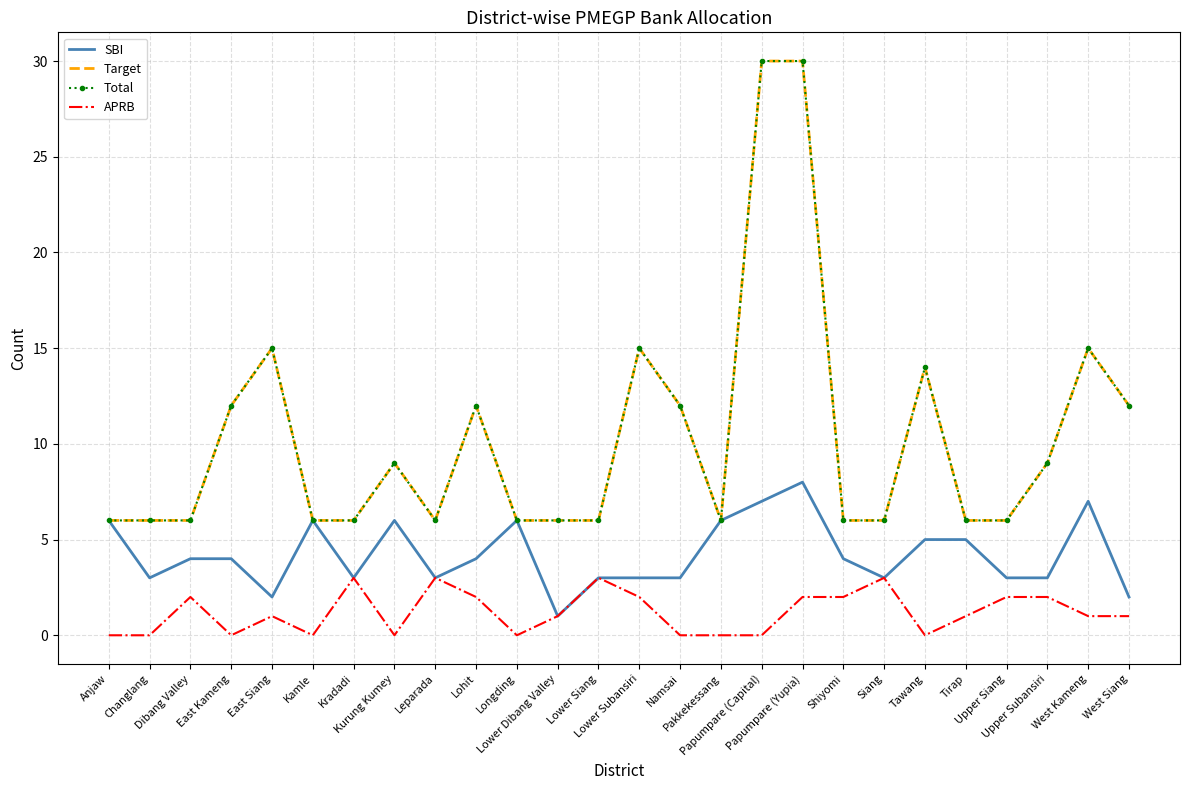

What position from the left is Tawang?

21